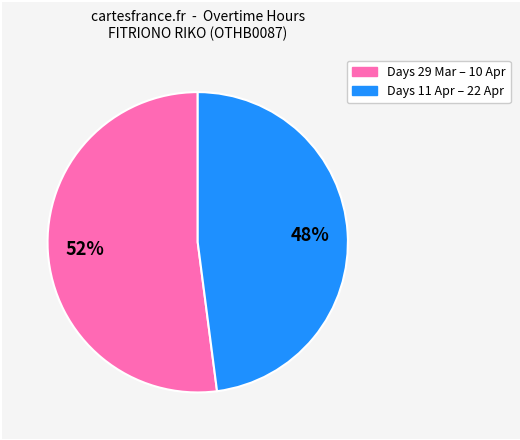

To the nearest percent, what is the average slice percentage?

50%